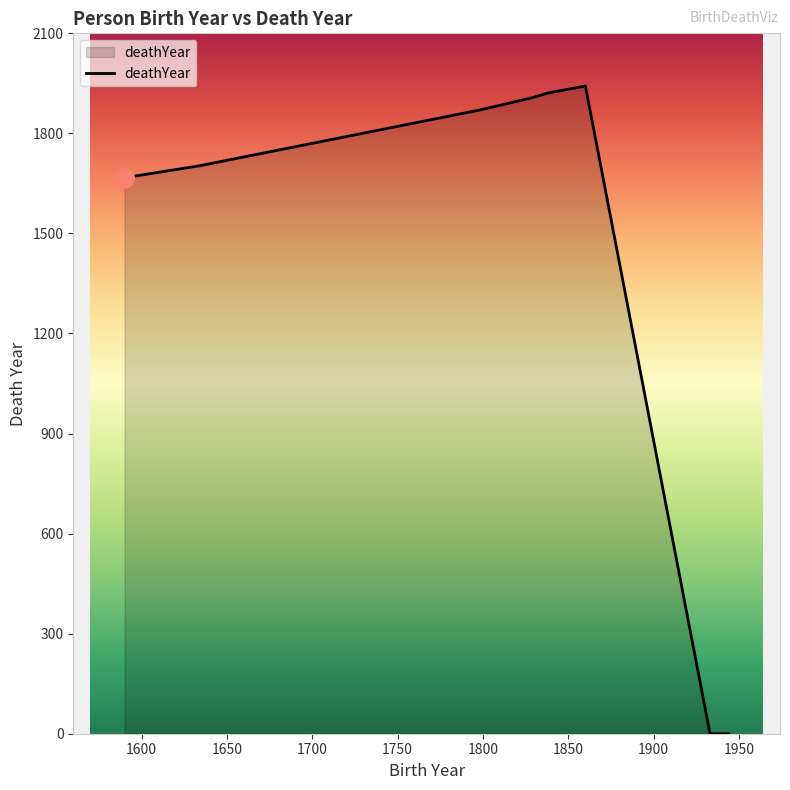

True or false: there are more than 2 points higher than both neighbors.

False